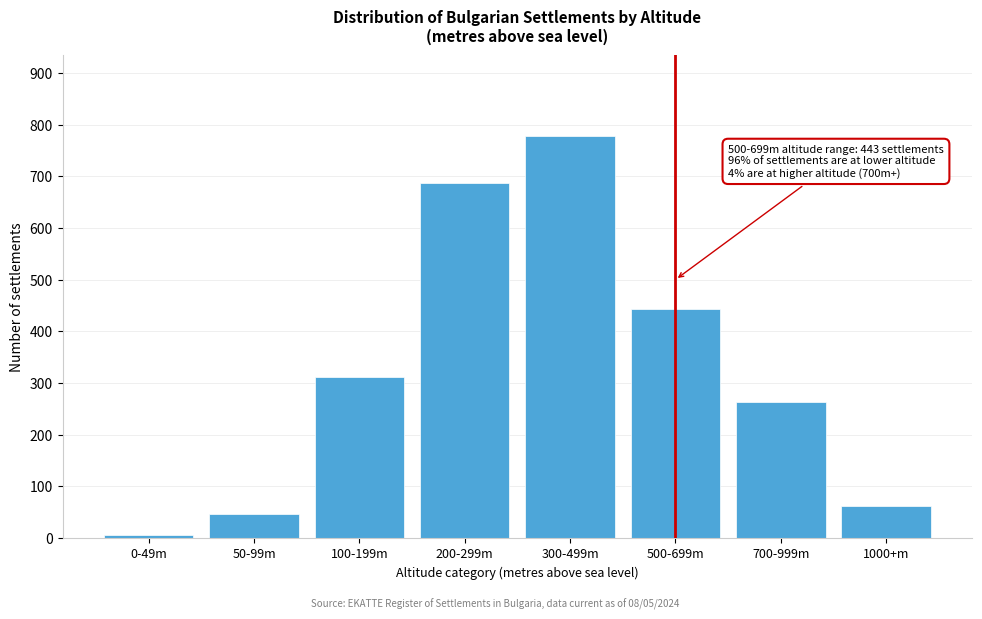

Reading left to right, what are all the values shown in this chart?

5	46	312	687	779	443	264	62